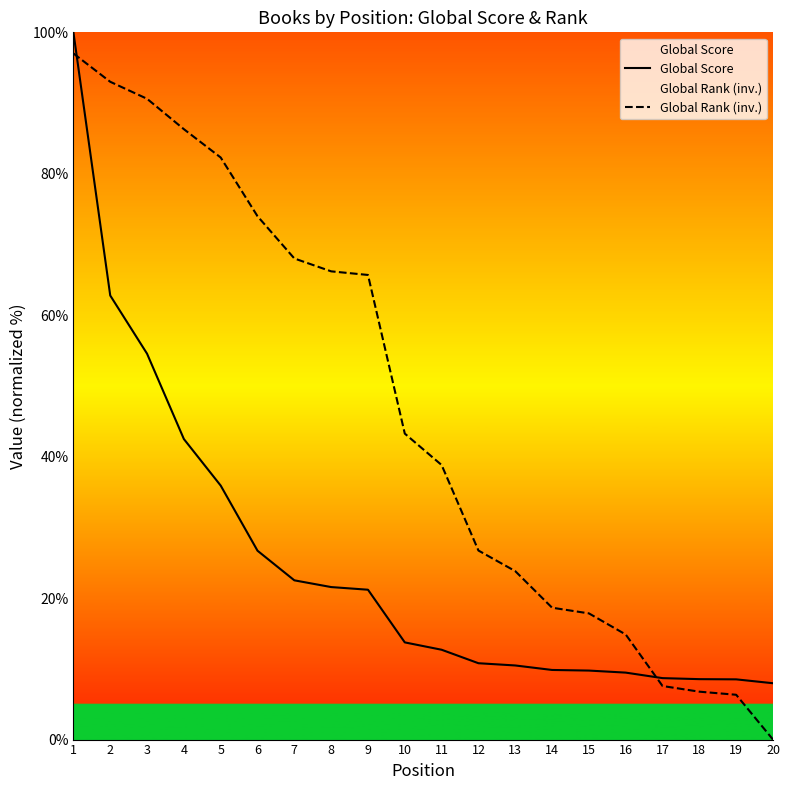

List the series in order of their peak value, highest first.

Global Score, Global Rank (inv.)